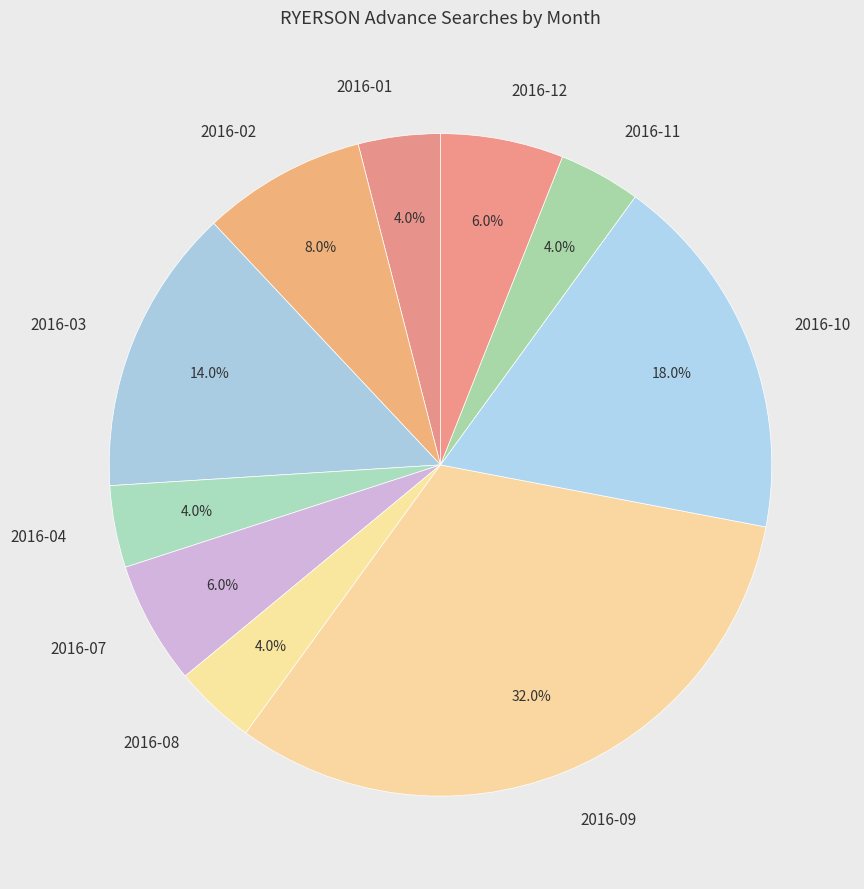

Is there any slice that represents more than half of the pie?

No